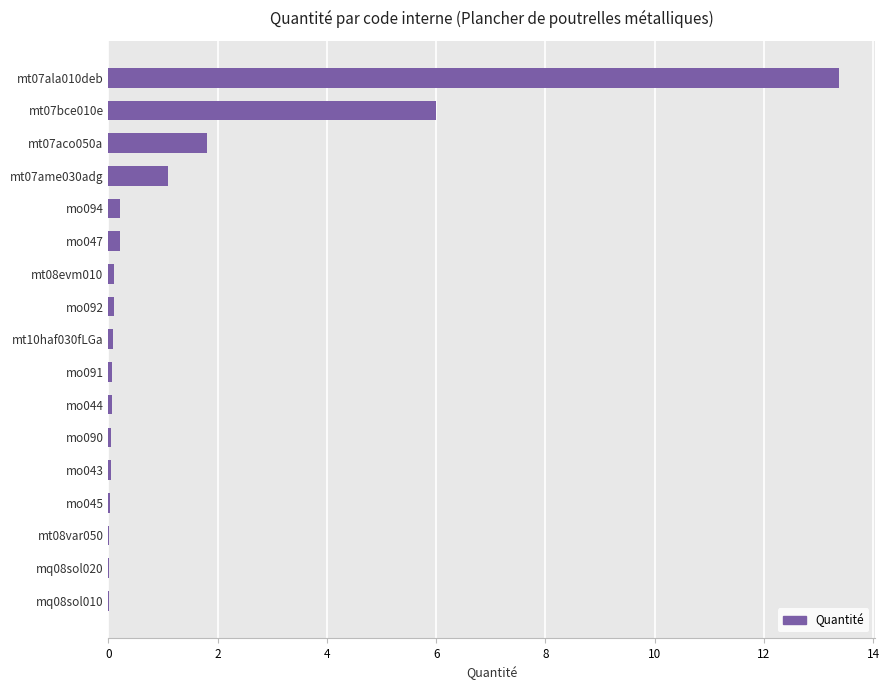

What is the sum of all values?

23.2